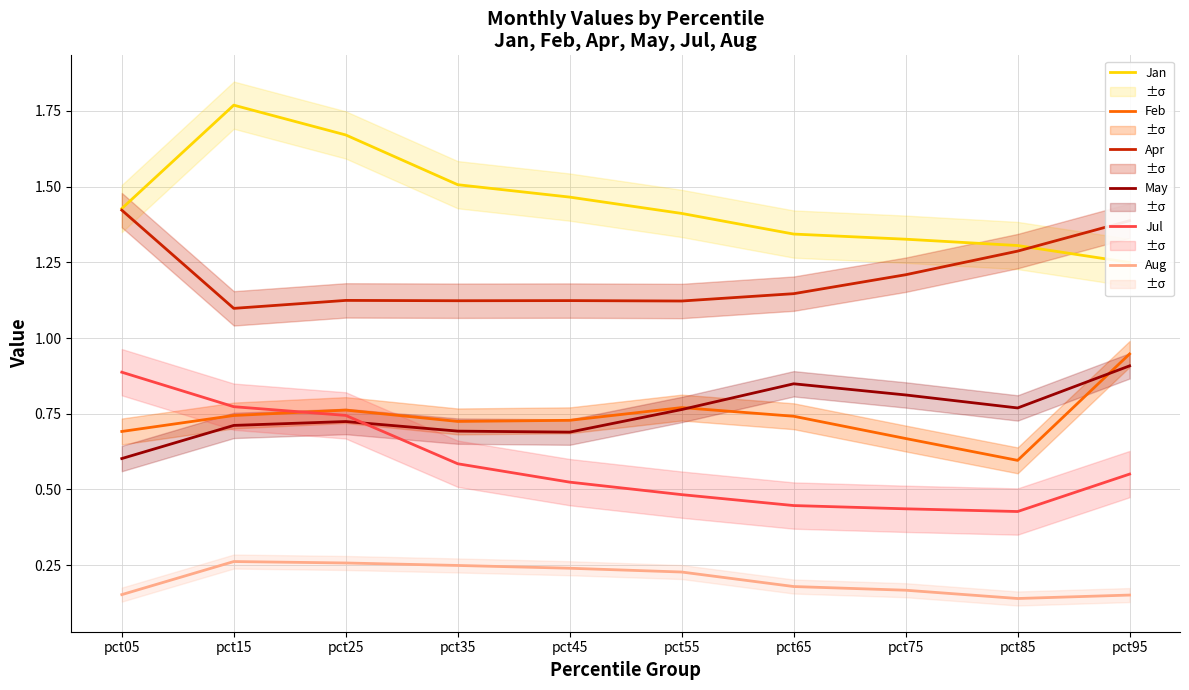

Where is the first local minimum for Feb?

pct35